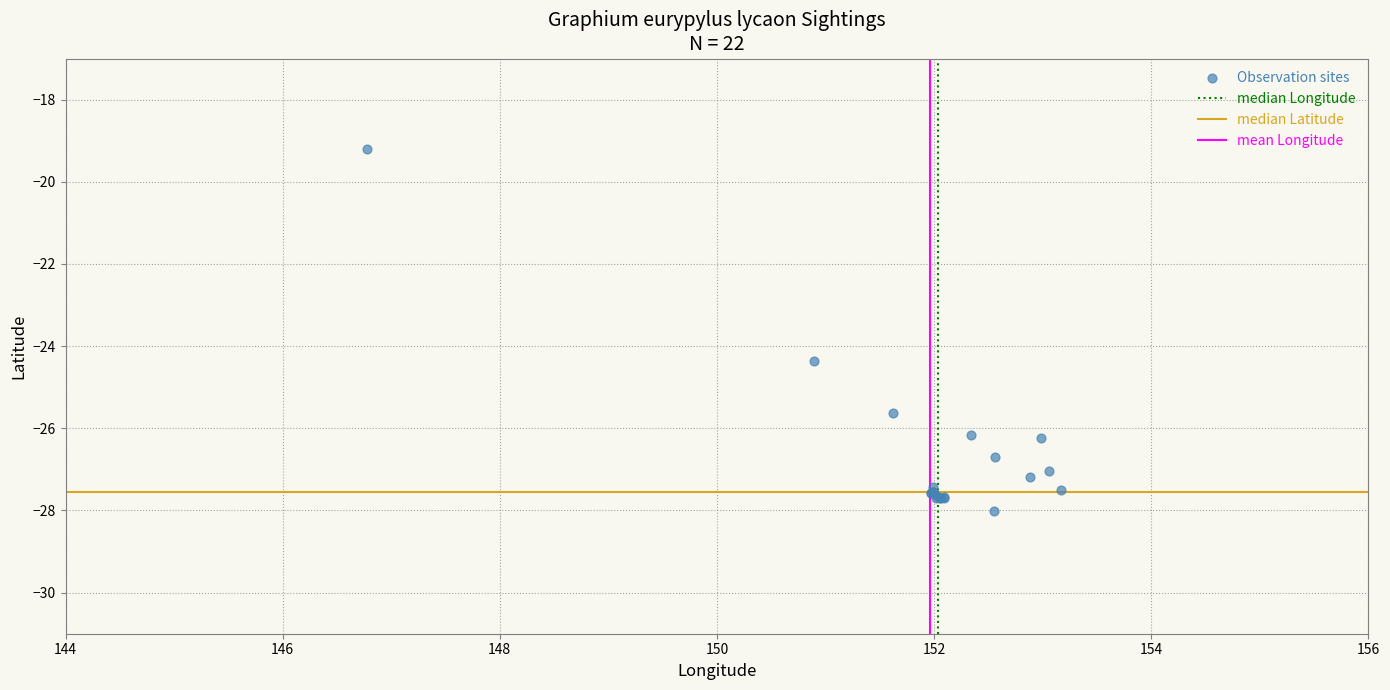

What Y value in the scatter plot is closest to -23?

-24.4